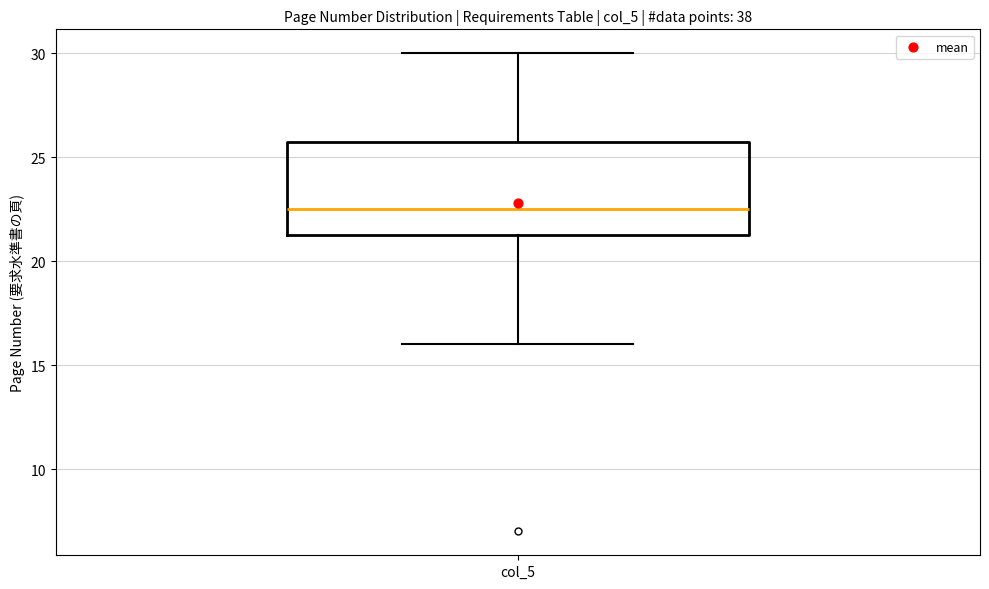

Read this box plot against the y-axis: the position of the median line, the range covered by the box, and the ends of both whiskers. The values are not printed on the chart, so give them approximately, as read against the axis.

median 22.5, box 21.5 to 26.0, whiskers 16.0 to 30.0